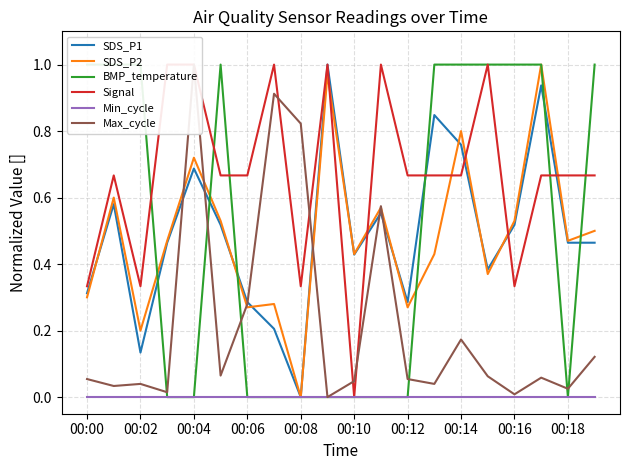

Reading left to right, list all the values displayed in this chart.

SDS_P1: 0.3	0.6	0.1	0.5	0.7	0.5	0.3	0.2	0.0	1.0	0.4	0.6	0.3	0.8	0.8	0.4	0.5	0.9	0.5	0.5
SDS_P2: 0.3	0.6	0.2	0.5	0.7	0.5	0.3	0.3	0.0	1.0	0.4	0.6	0.3	0.4	0.8	0.4	0.5	1.0	0.5	0.5
BMP_temperature: 1.0	1.0	1.0	0.0	0.0	1.0	0.0	0.0	0.0	0.0	0.0	0.0	0.0	1.0	1.0	1.0	1.0	1.0	0.0	1.0
Signal: 0.3	0.7	0.3	1.0	1.0	0.7	0.7	1.0	0.3	1.0	0.0	1.0	0.7	0.7	0.7	1.0	0.3	0.7	0.7	0.7
Min_cycle: 0.0	0.0	0.0	0.0	0.0	0.0	0.0	0.0	0.0	0.0	0.0	0.0	0.0	0.0	0.0	0.0	0.0	0.0	0.0	0.0
Max_cycle: 0.1	0.0	0.0	0.0	1.0	0.1	0.3	0.9	0.8	0.0	0.0	0.6	0.1	0.0	0.2	0.1	0.0	0.1	0.0	0.1